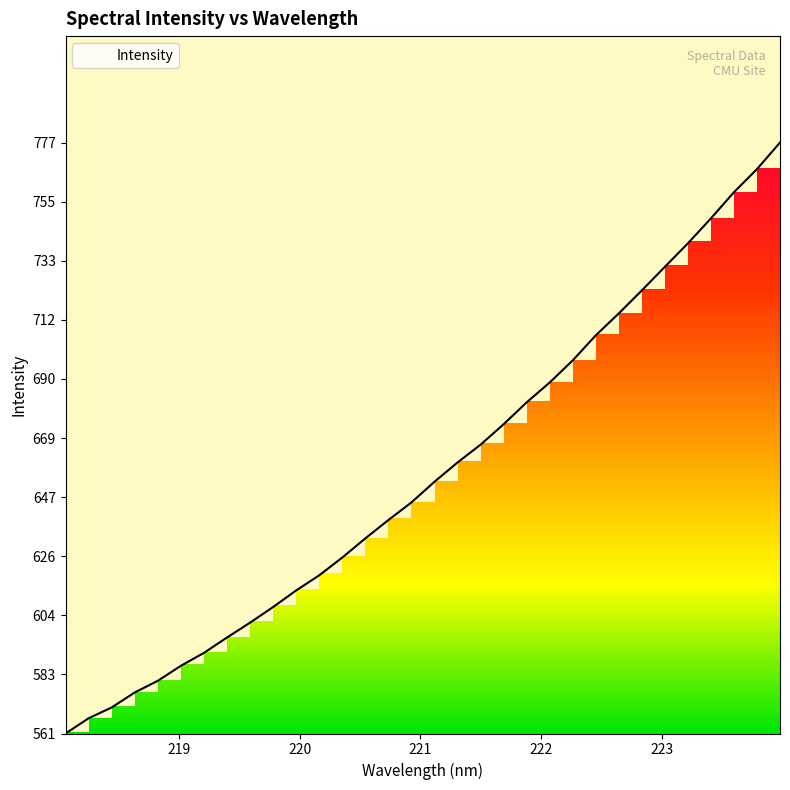

True or false: there are more than 2 points higher than both neighbors.

False